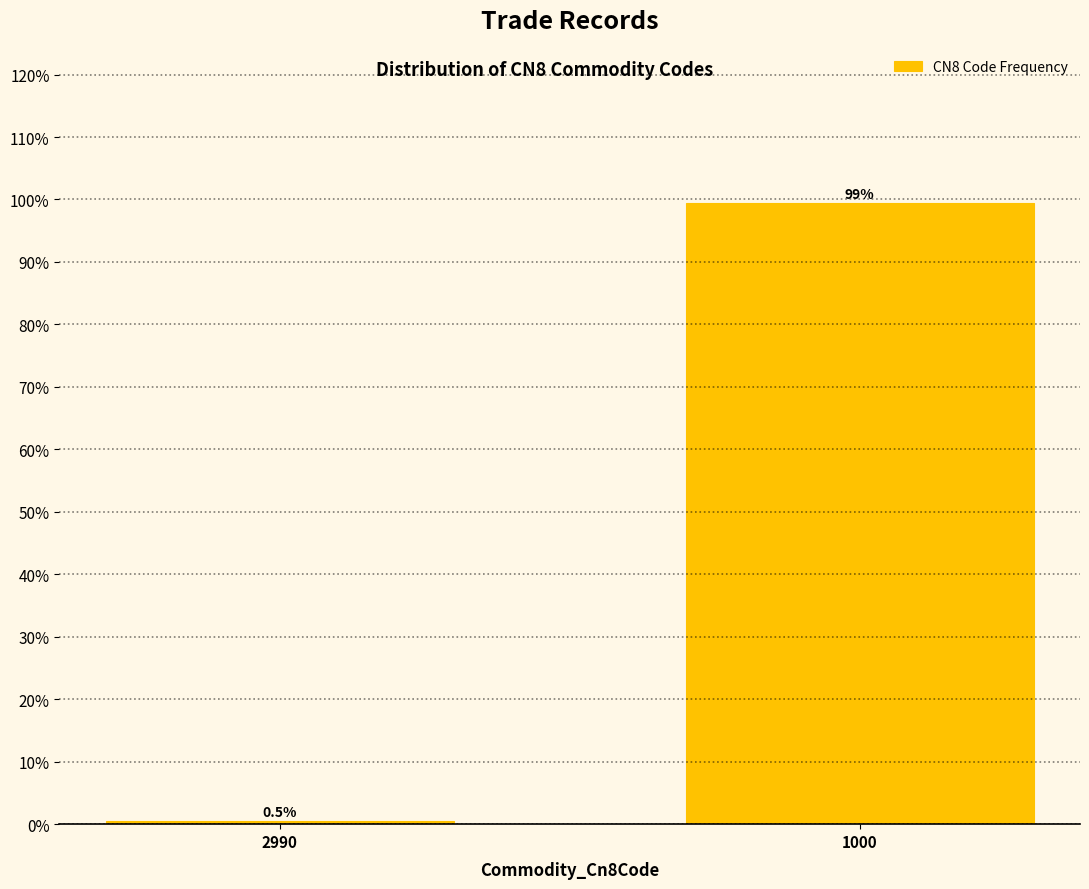

Reading right to left, what are all the values shown in this chart?

99.5	0.5